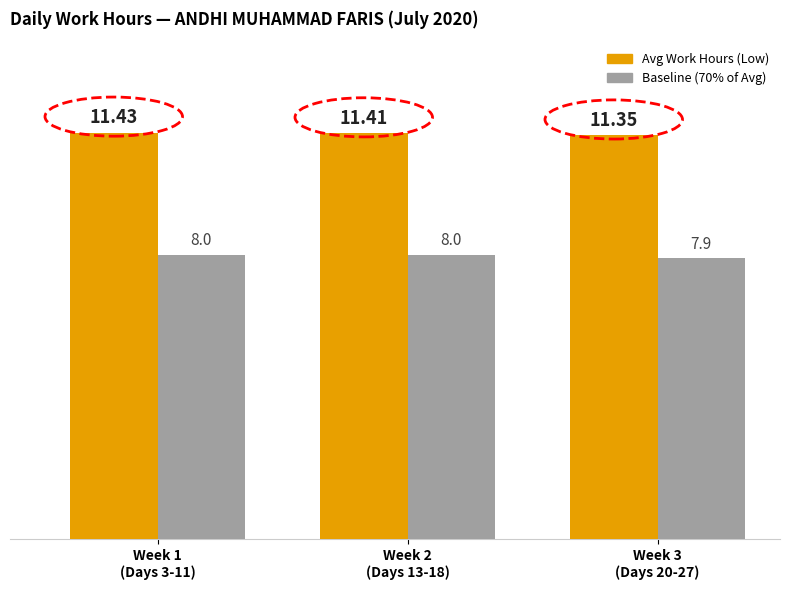

What is the label of the 3rd bar from the right?

Week 1
(Days 3-11)